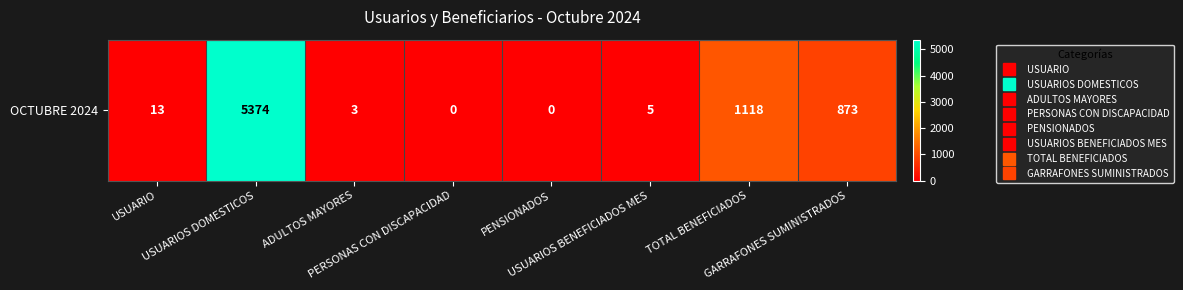

Where is the data nearest to the value 2687?

TOTAL BENEFICIADOS